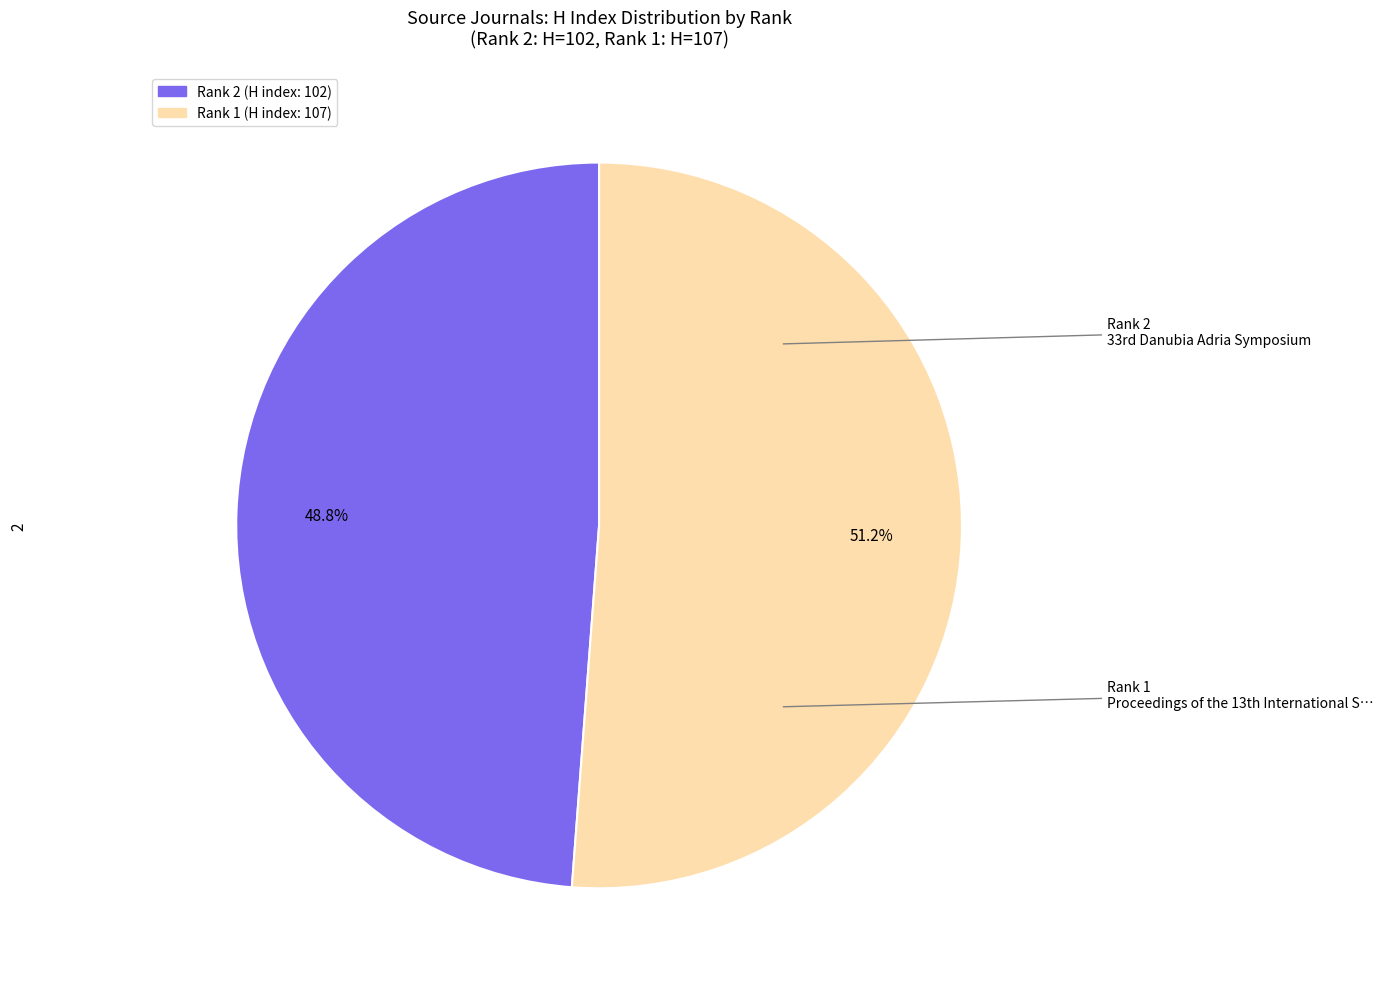

Is there any slice that represents more than half of the pie?

Yes